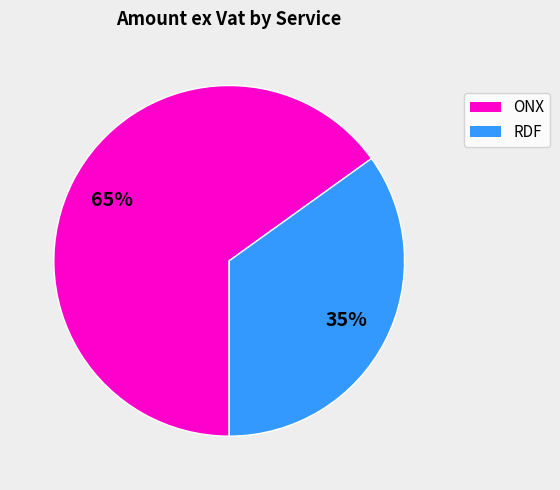

To the nearest percent, what is the average slice percentage?

50%